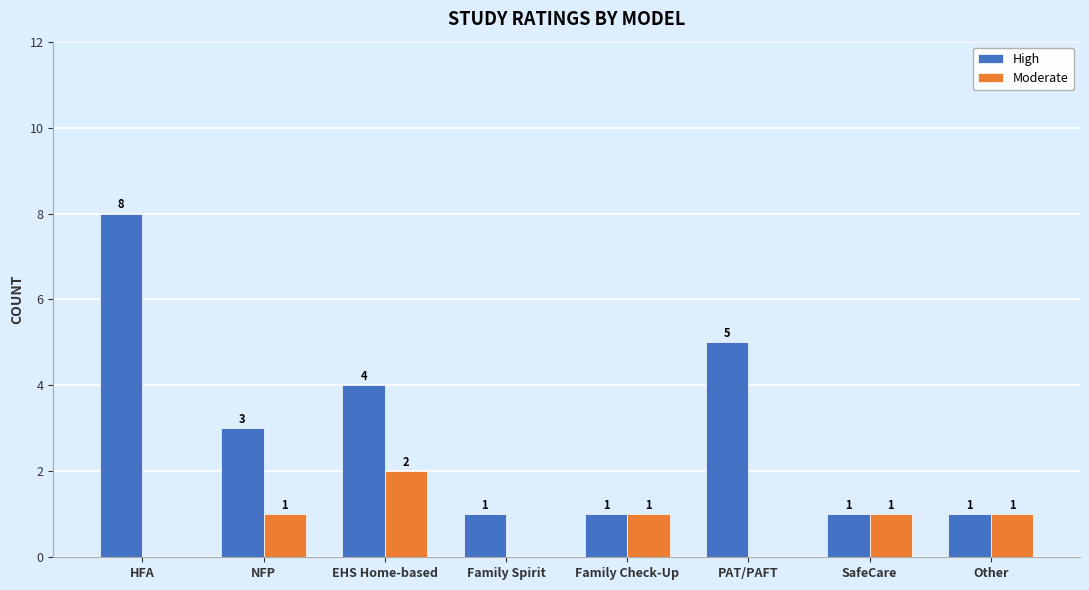

What is the sum of all High values?

24